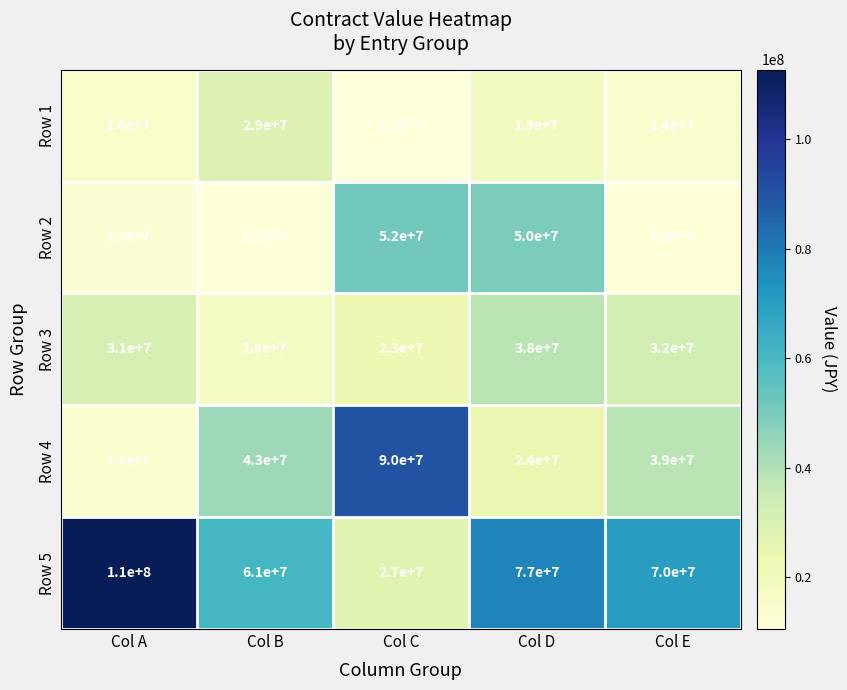

Rank the series at Col B from lowest to highest value.

Row 2, Row 3, Row 1, Row 4, Row 5